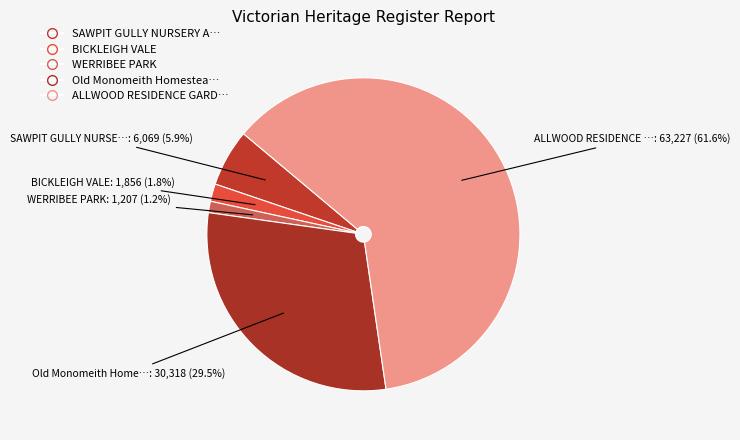

What is the largest slice in the pie chart?

ALLWOOD RESIDENCE GARDEN